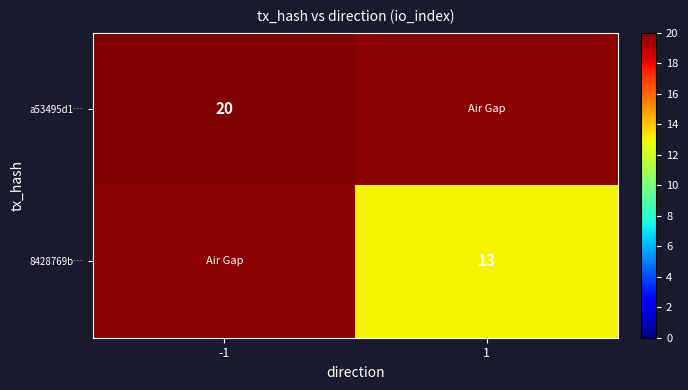

True or false: 8428769b… has a value of 18 at 1.

False